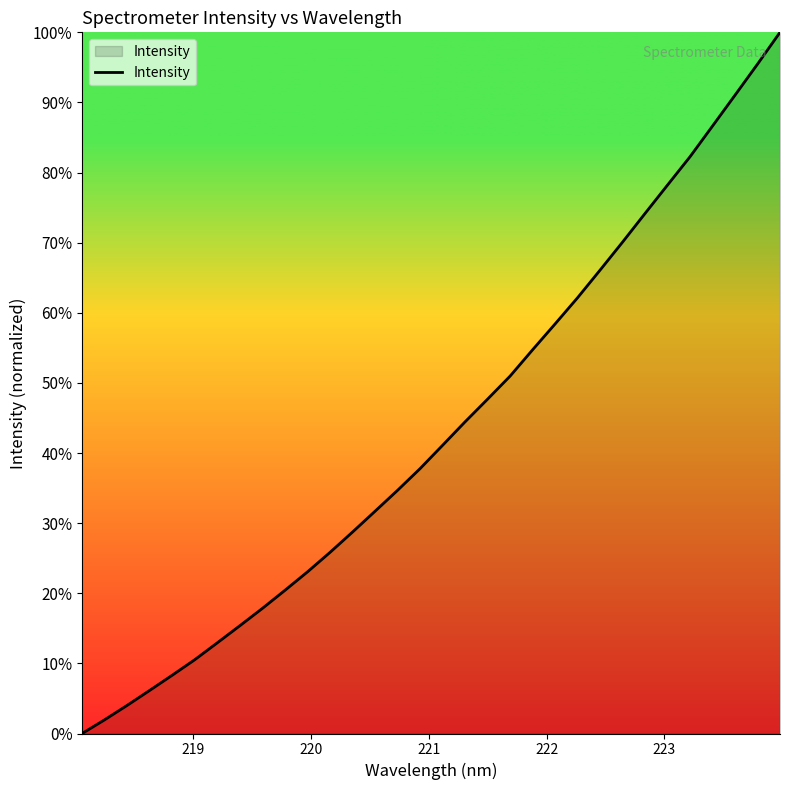

How many values are above zero?

31